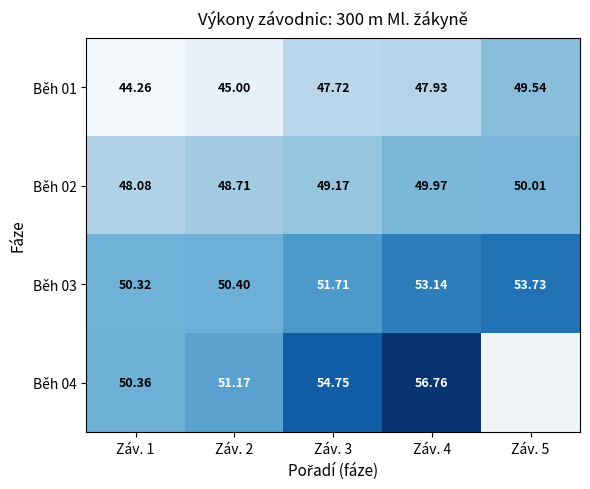

Is the value of Běh 04 at Záv. 1 greater than the value of Běh 02 at Záv. 4?

Yes